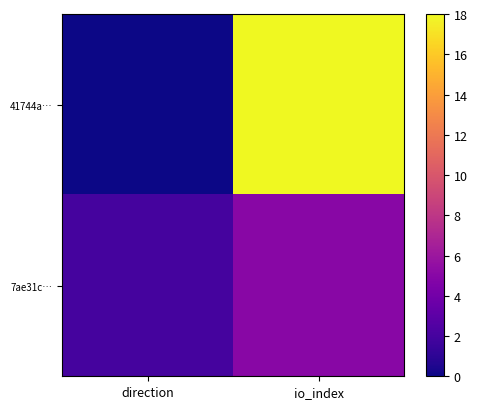

Which series has the largest total across all categories?

41744a…